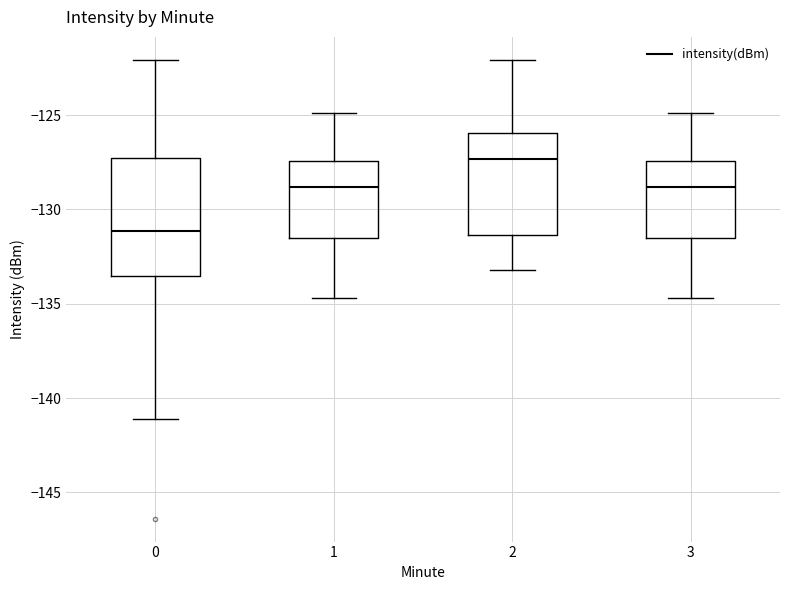

Comparing the boxes themselves (not the whiskers), which one is the tallest?

0